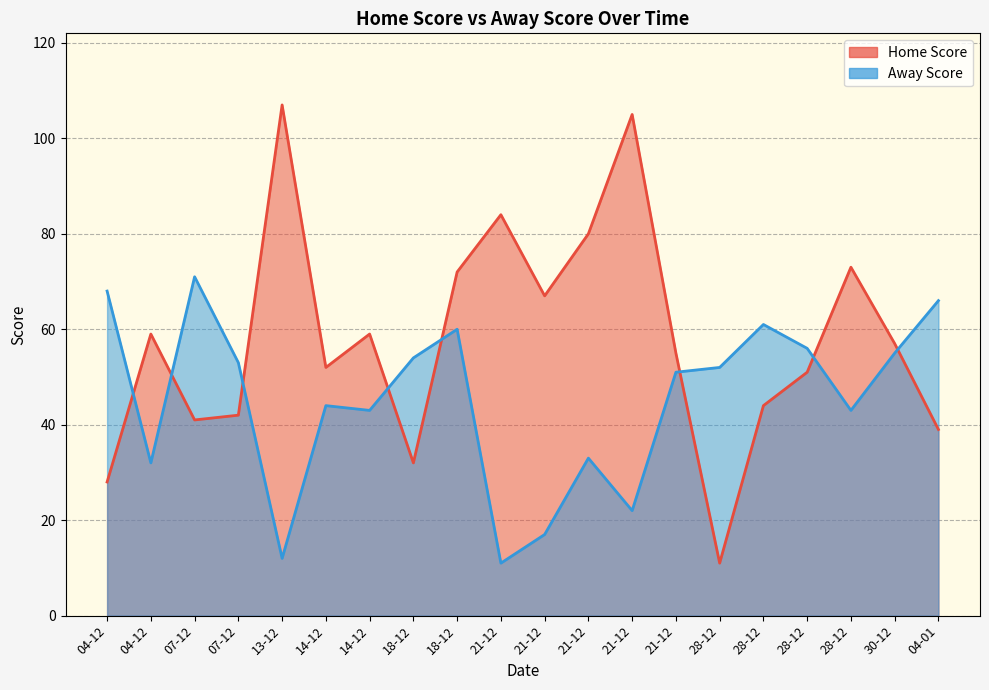

At which category is the sum across all series the highest?

18-12